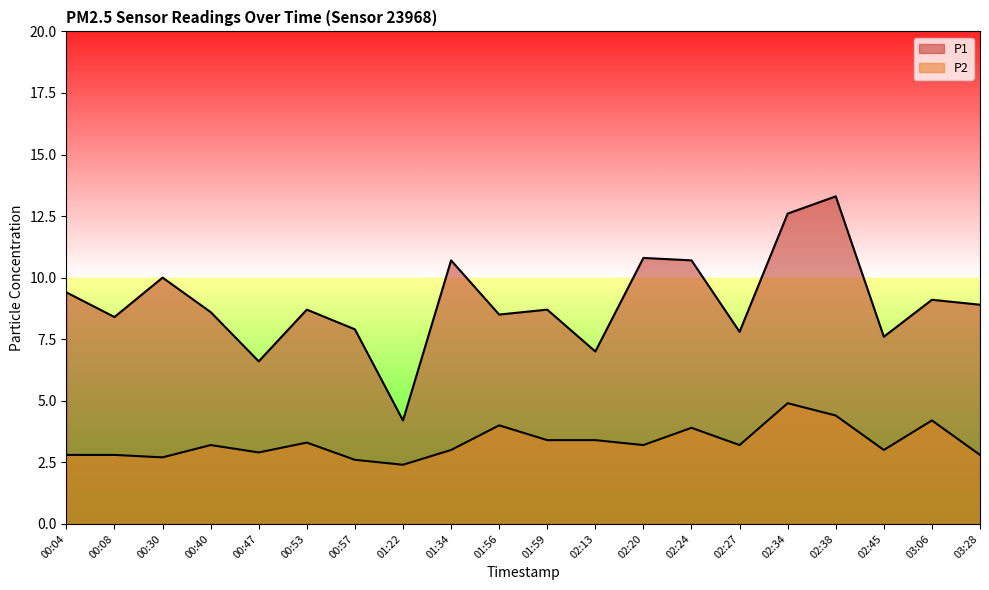

Reading left to right, extract all data points from this chart.

P1: 9.4	8.4	10.0	8.6	6.6	8.7	7.9	4.2	10.7	8.5	8.7	7.0	10.8	10.7	7.8	12.6	13.3	7.6	9.1	8.9
P2: 2.8	2.8	2.7	3.2	2.9	3.3	2.6	2.4	3.0	4.0	3.4	3.4	3.2	3.9	3.2	4.9	4.4	3.0	4.2	2.8